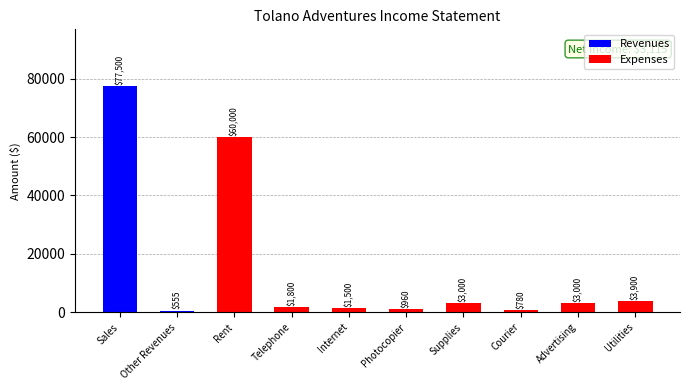

Read the Expenses value at Telephone.

1800